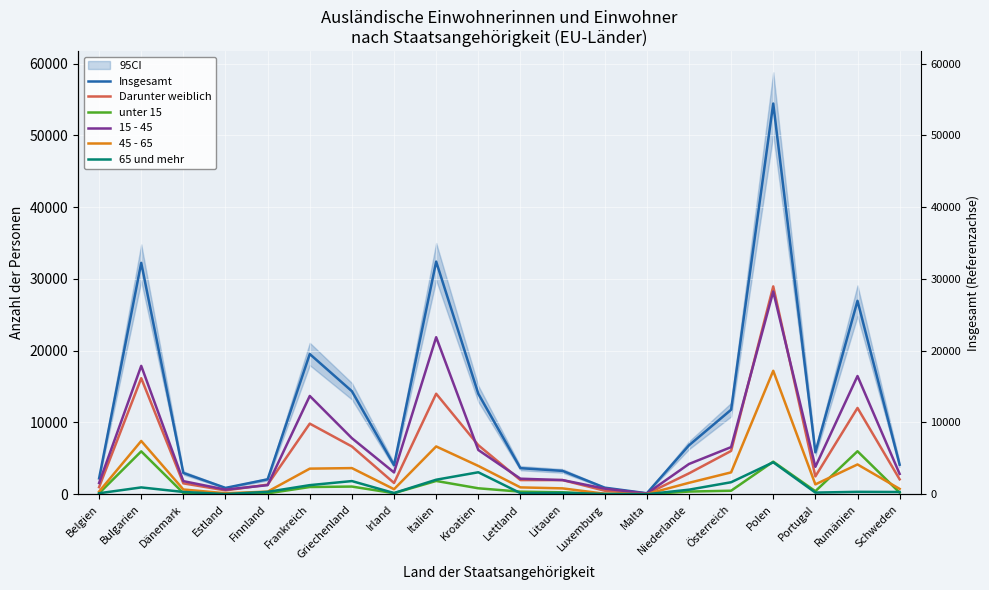

What is the total value across all series at Estland?

2303